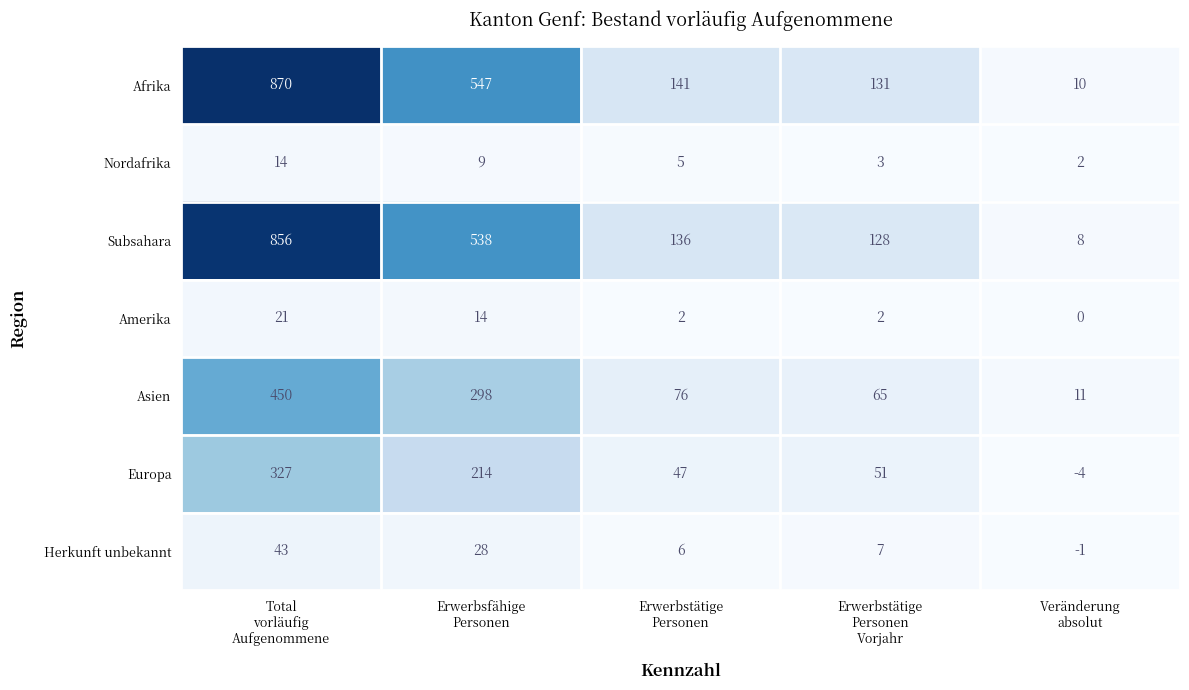

Which series changed the most between Total
vorläufig
Aufgenommene and Erwerbsfähige
Personen?

Afrika